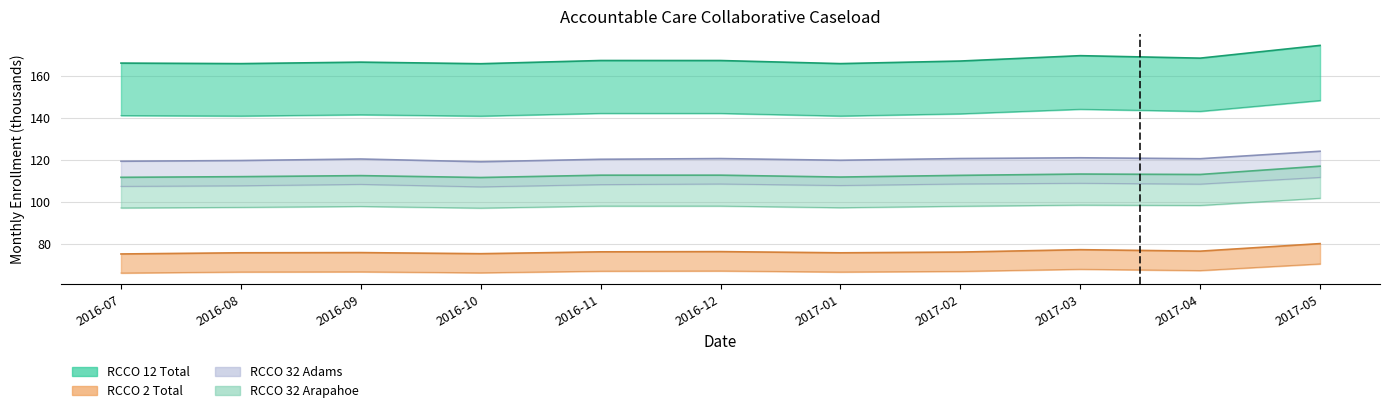

At how many categories does at least one series exceed 80?

11